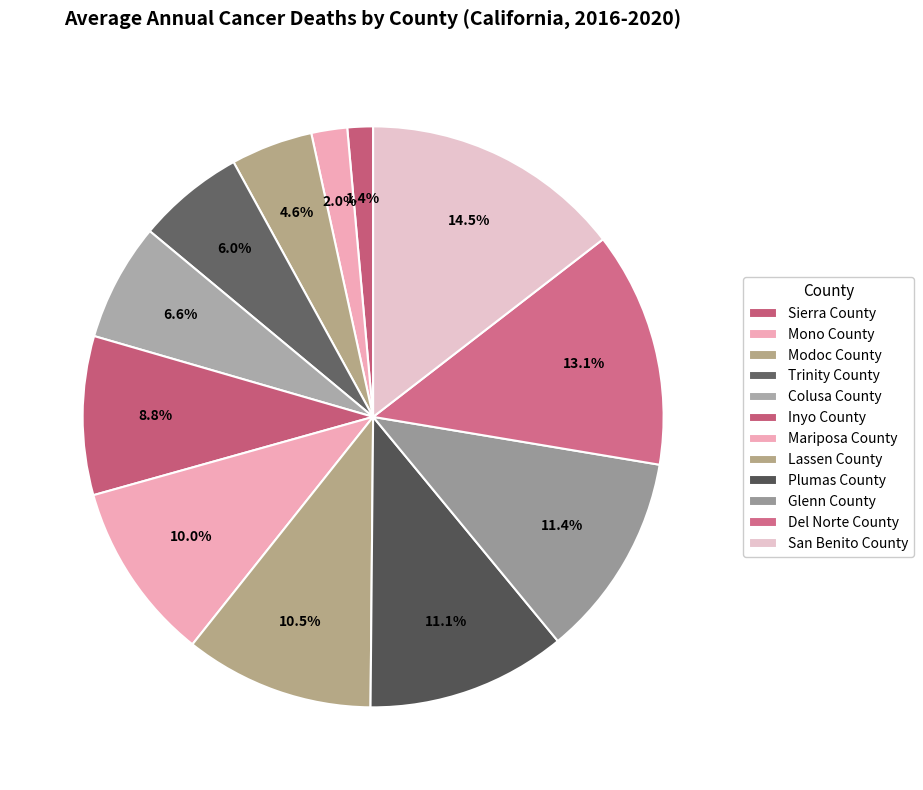

How many segments does this pie chart have?

12